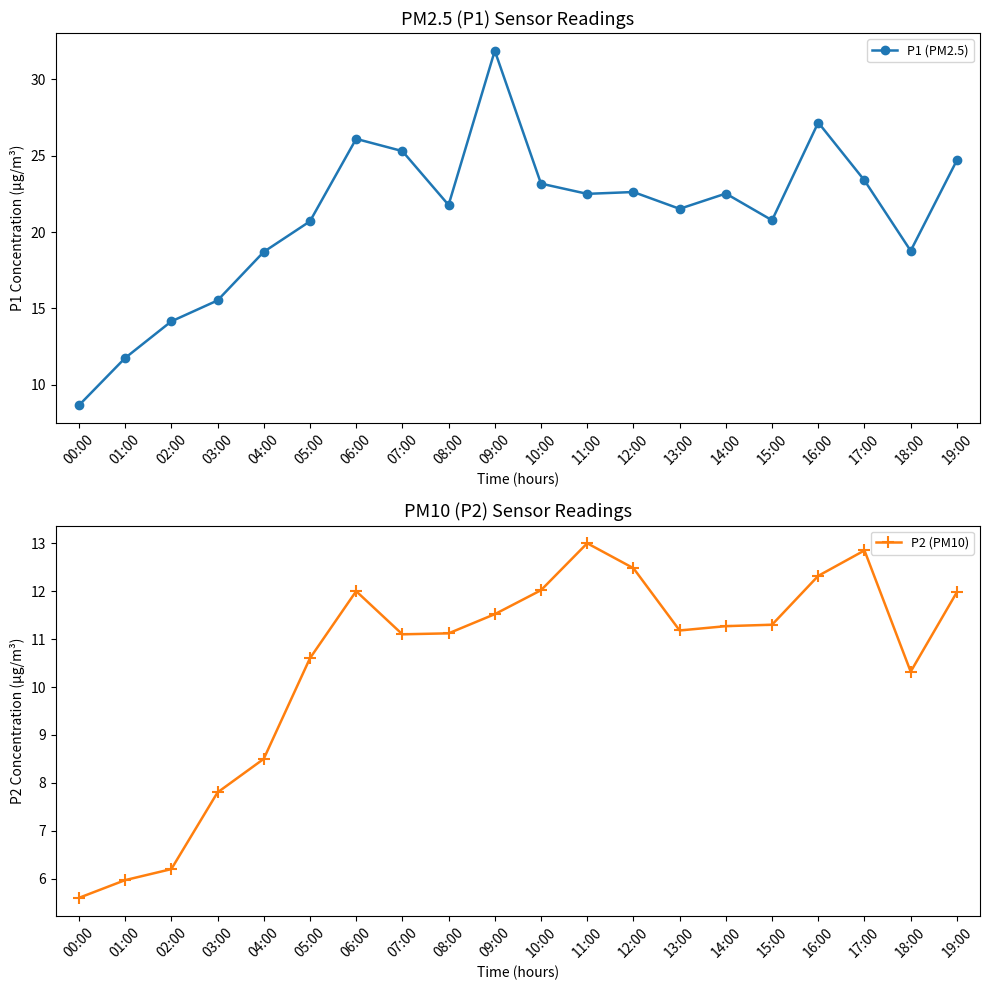

Reading left to right, what are all the values shown in this chart?

P1 (PM2.5): 00:00=8.7	01:00=11.8	02:00=14.2	03:00=15.5	04:00=18.7	05:00=20.7	06:00=26.1	07:00=25.3	08:00=21.8	09:00=31.9	10:00=23.2	11:00=22.5	12:00=22.6	13:00=21.5	14:00=22.5	15:00=20.8	16:00=27.2	17:00=23.4	18:00=18.8	19:00=24.7
P2 (PM10): 00:00=5.6	01:00=6.0	02:00=6.2	03:00=7.8	04:00=8.5	05:00=10.6	06:00=12.0	07:00=11.1	08:00=11.1	09:00=11.5	10:00=12.0	11:00=13.0	12:00=12.5	13:00=11.2	14:00=11.3	15:00=11.3	16:00=12.3	17:00=12.8	18:00=10.3	19:00=12.0